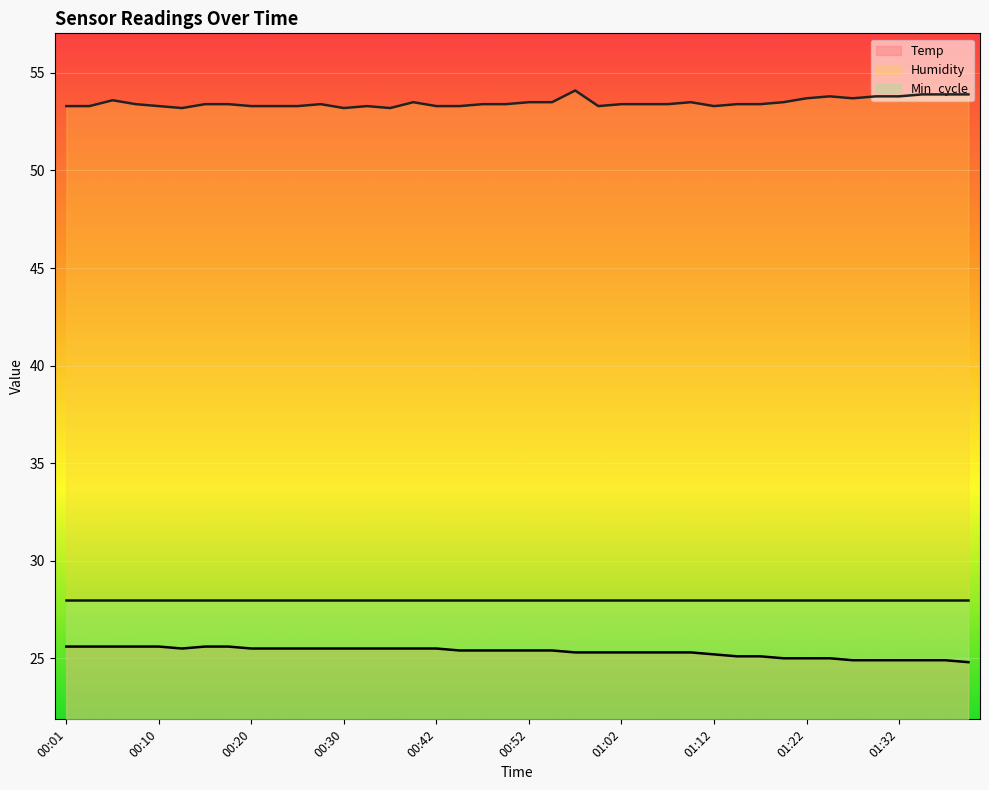

What is the difference between the second highest and minimum values in the Temp series?

0.8